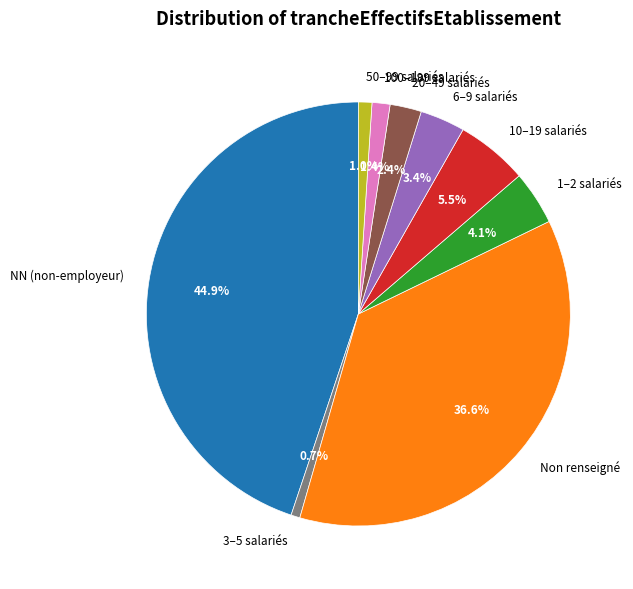

What is the ratio of the value at 50–99 salariés to the value at 6–9 salariés?

0.3